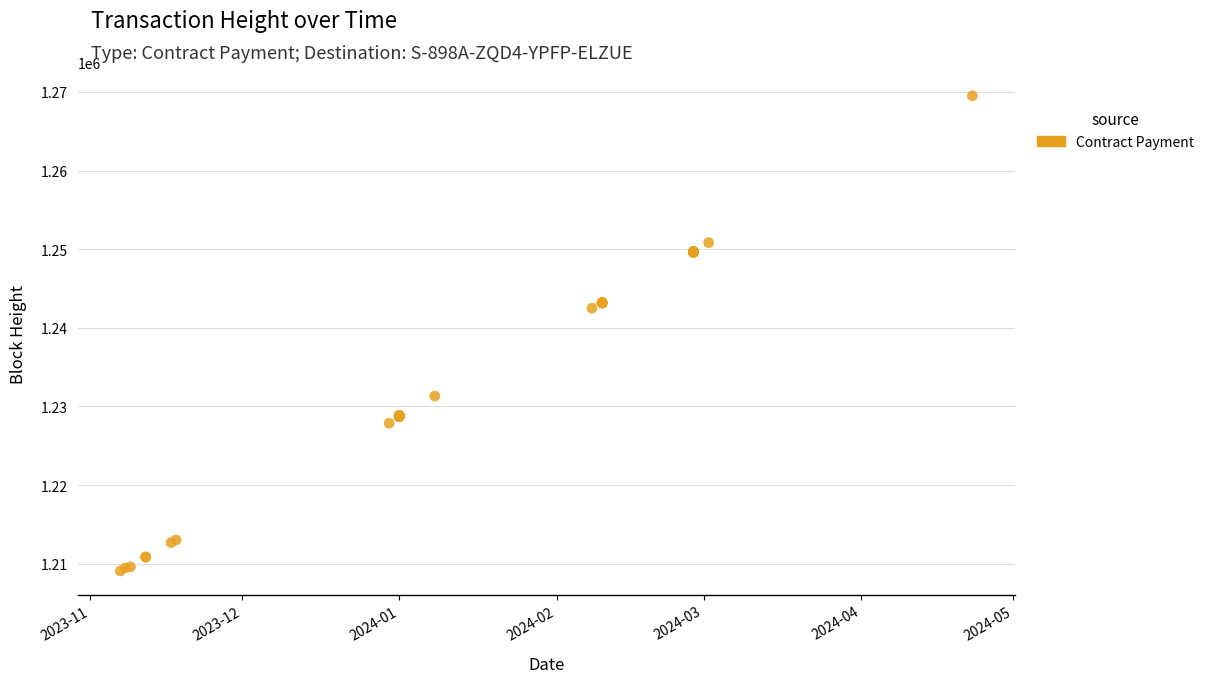

What Y value in the scatter plot is closest to 1239299?

1242497